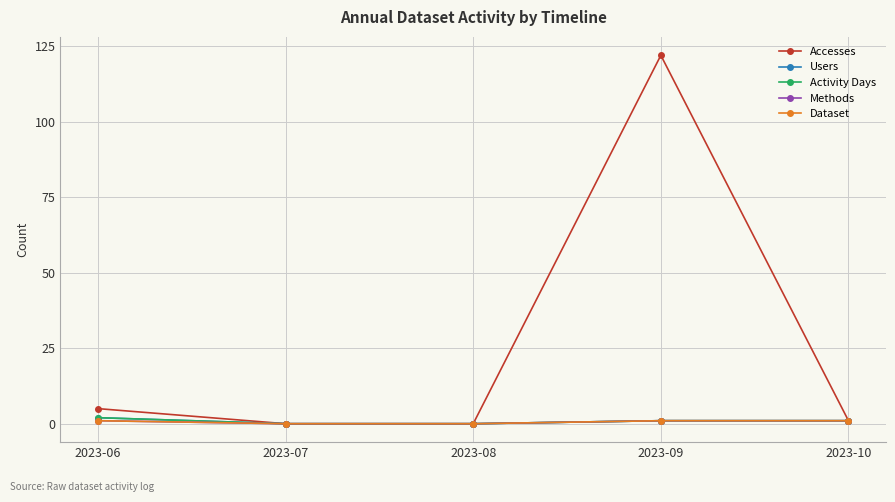

At which category is the sum across all series the highest?

2023-09